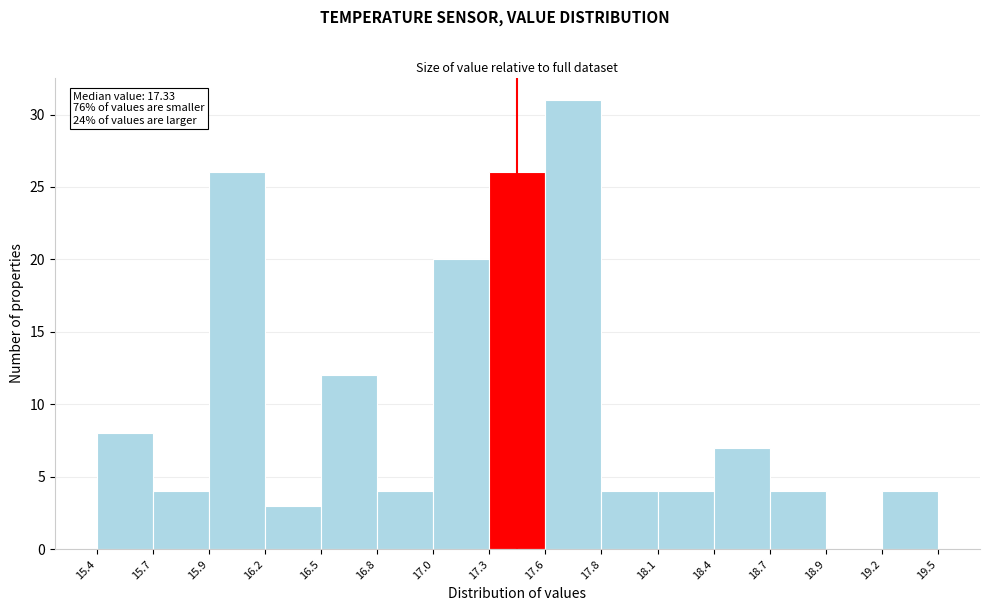

Which range on the x-axis has the tallest bar?

17.6 to 17.8